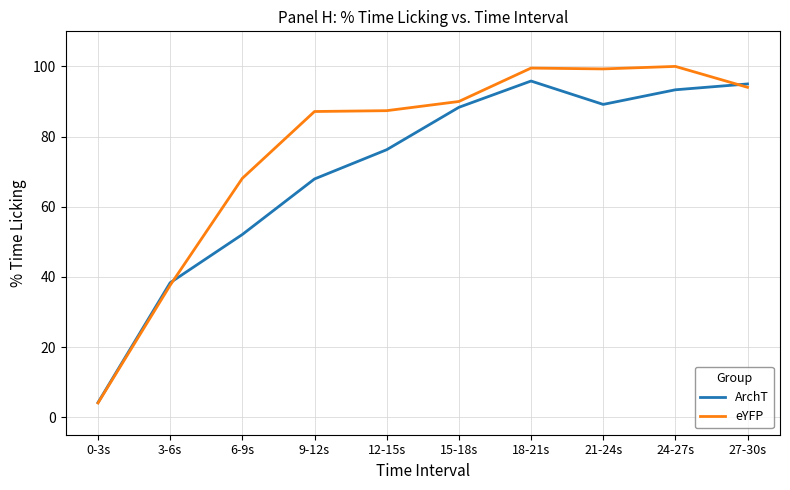

List the series in order of their overall mean, lowest first.

ArchT, eYFP